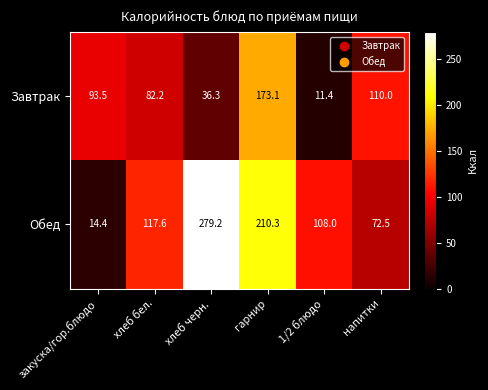

Rank the categories by Обед value from lowest to highest.

закуска/гор.блюдо, напитки, 1/2 блюдо, хлеб бел., гарнир, хлеб черн.